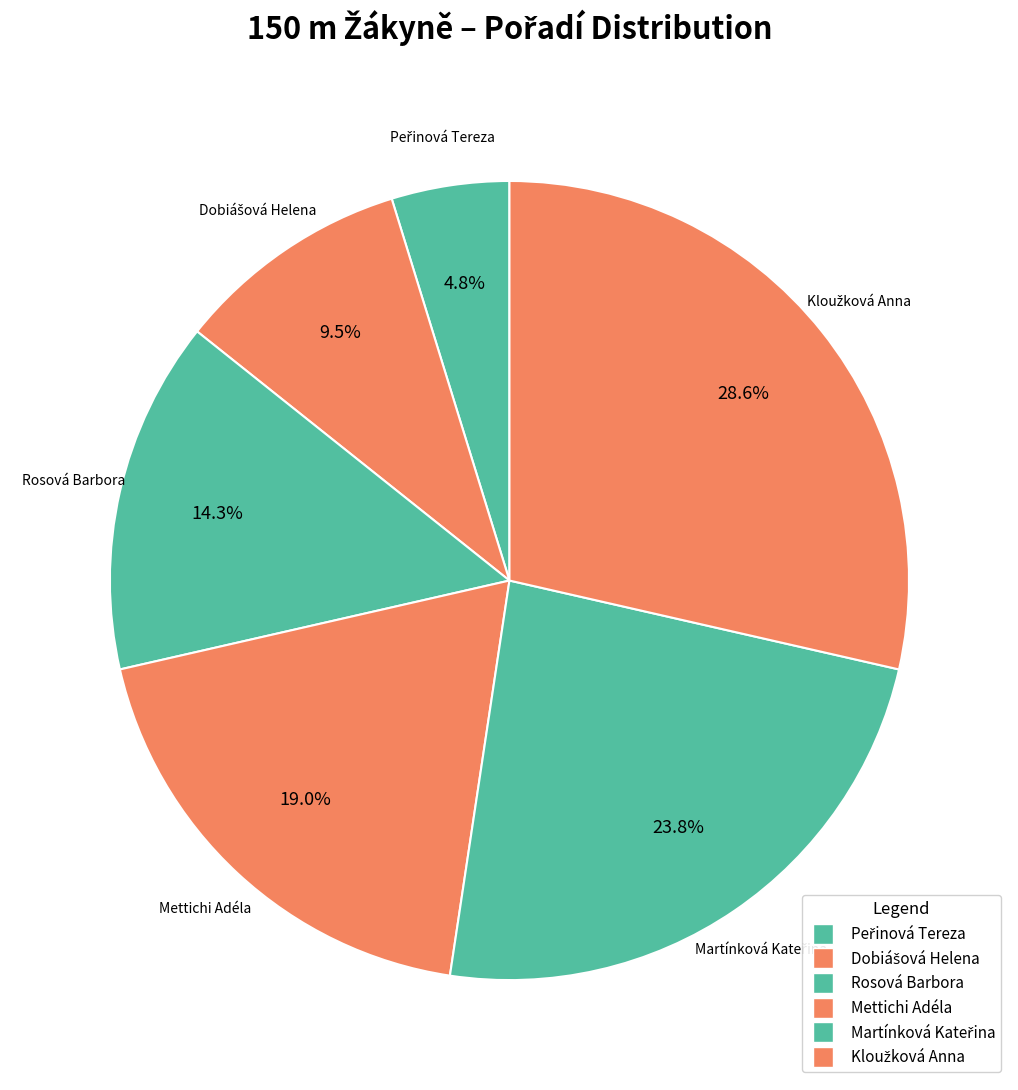

Is there any slice that represents more than half of the pie?

No